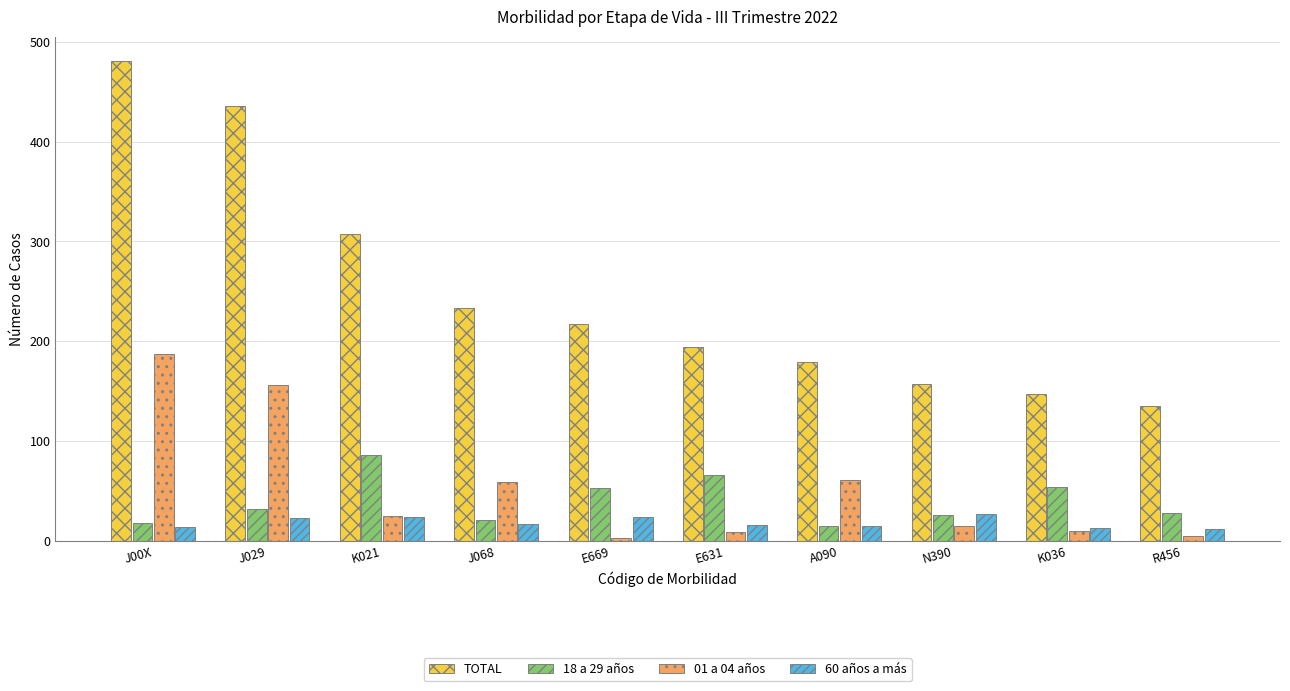

Which series changed the most between N390 and R456?

TOTAL